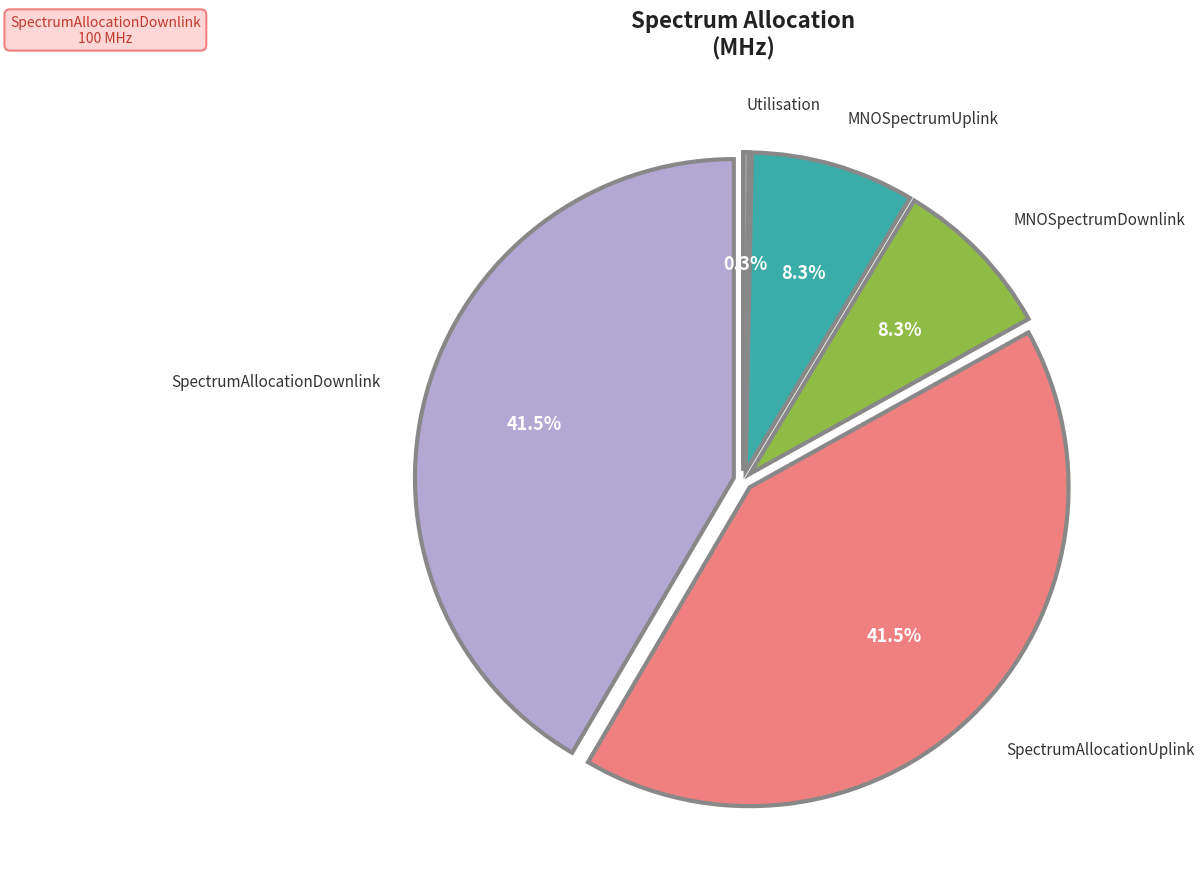

Rank the categories by value from highest to lowest.

SpectrumAllocationDownlink, SpectrumAllocationUplink, MNOSpectrumDownlink, MNOSpectrumUplink, Utilisation